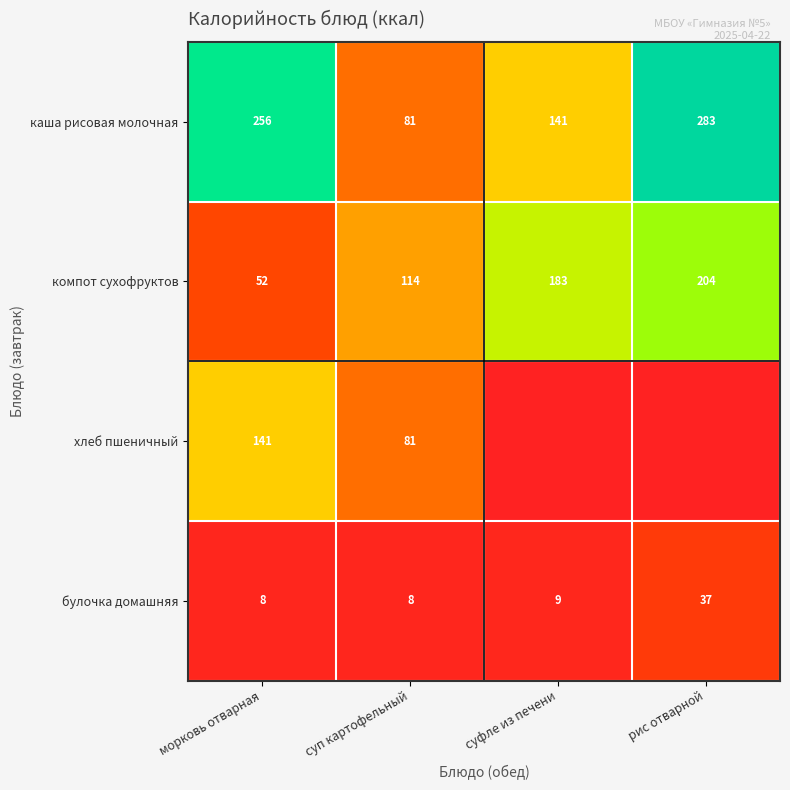

What is the greatest value displayed?

283.2